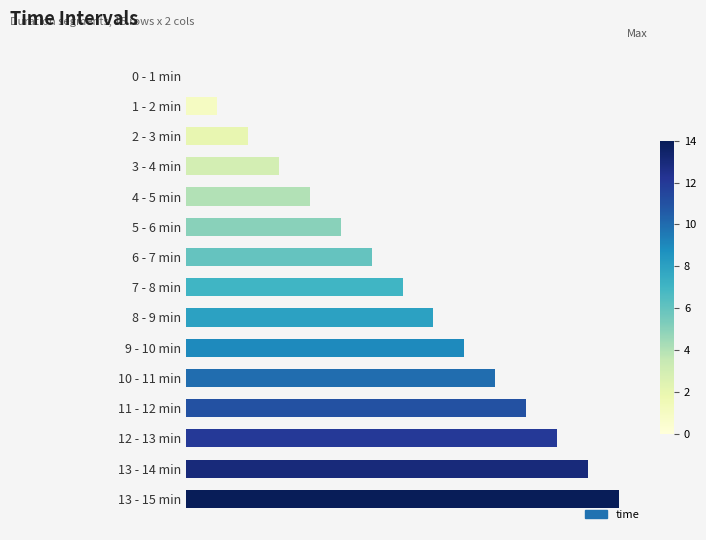

Which category has the highest value across all series?

13 - 15 min